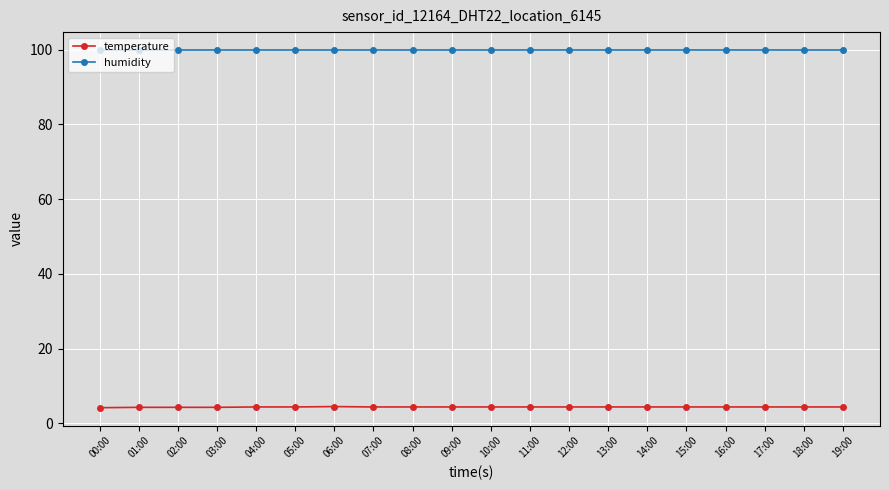

What is the difference between the highest and lowest values at 08:00?

95.5